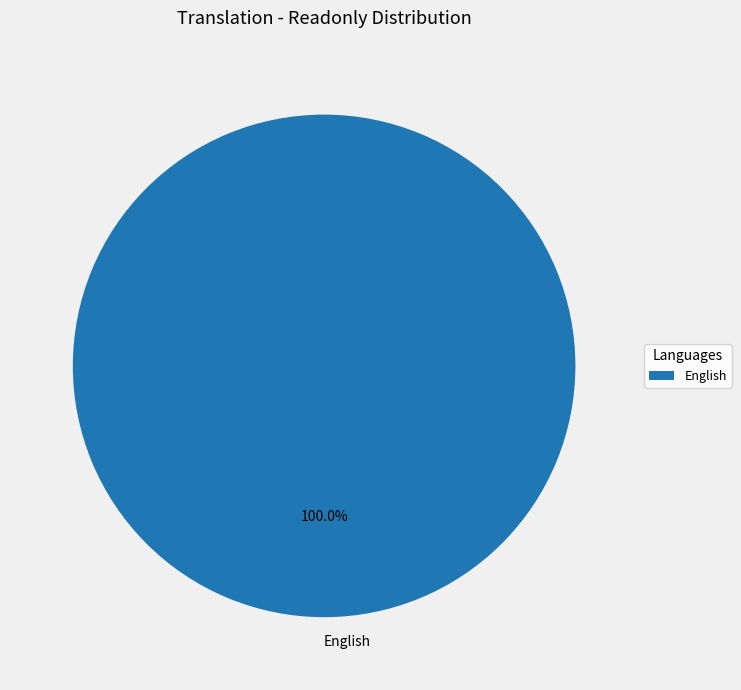

Does English account for over 50% of the chart?

Yes